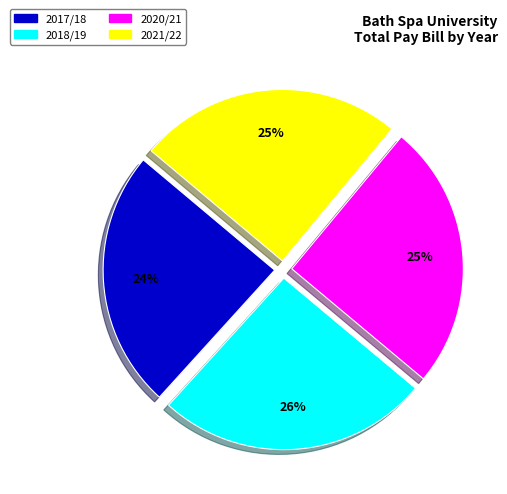

What is the largest slice in the pie chart?

2018/19